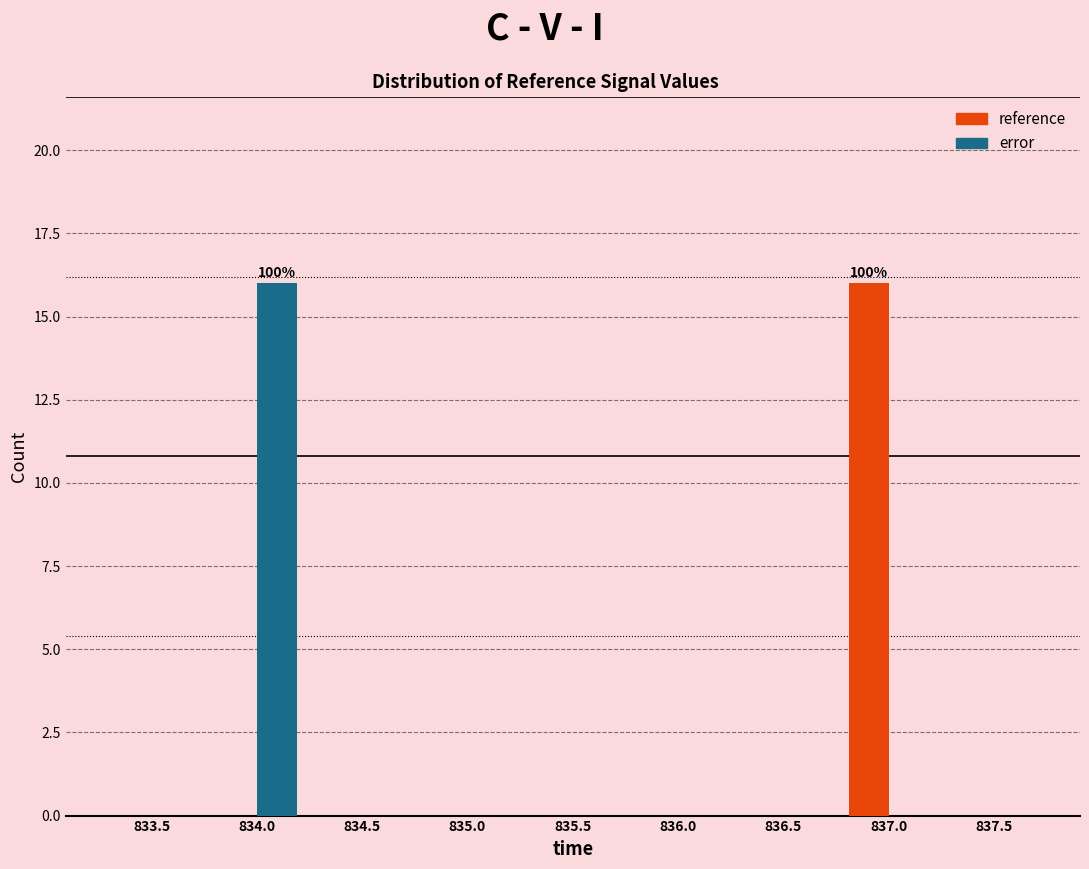

In the error series, which range on the x-axis has the tallest bar?

833.7 to 834.2